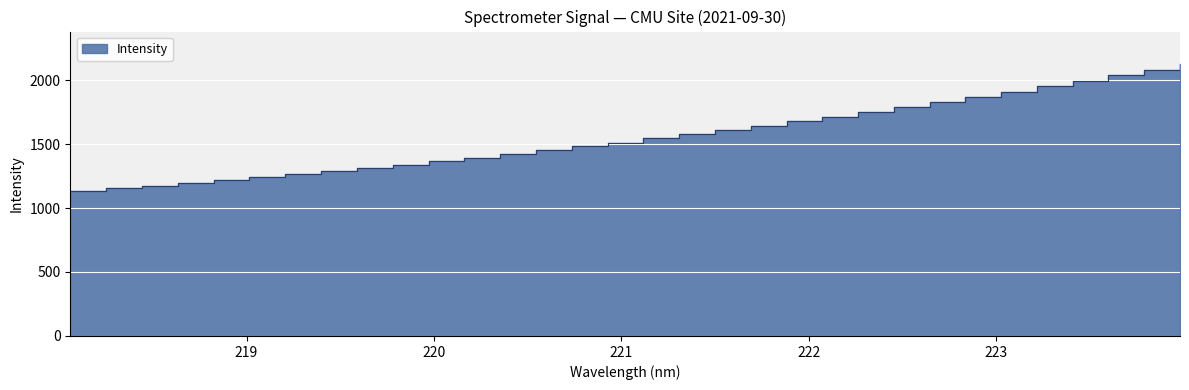

What is the value of the 30th point from the left?

2035.9